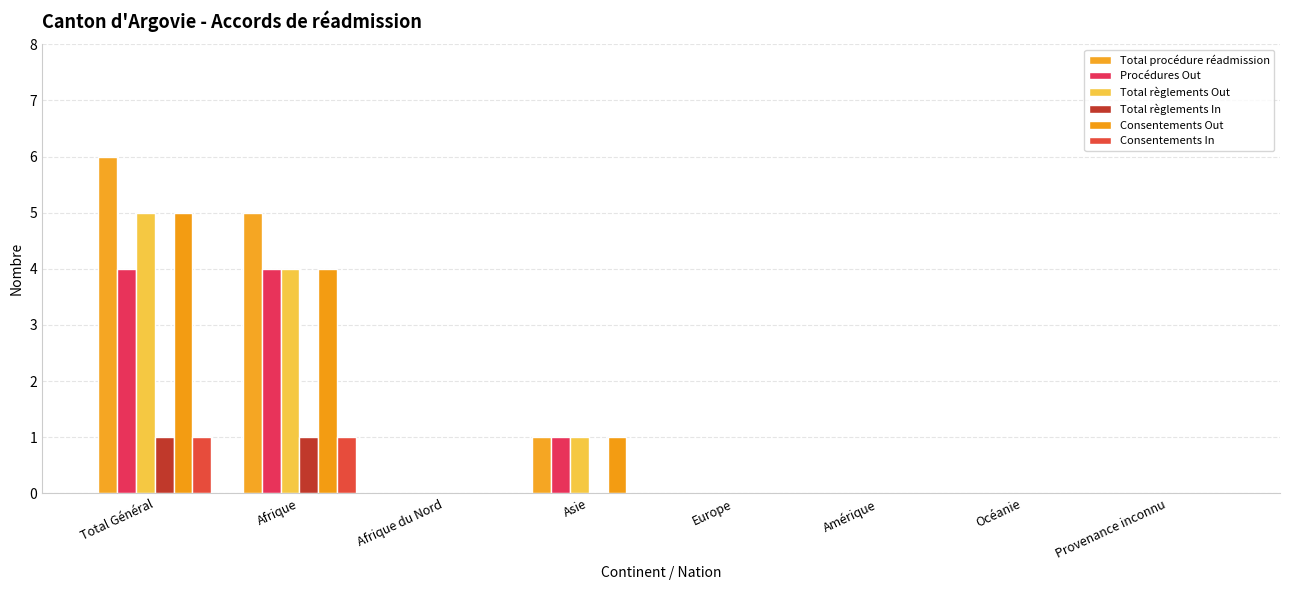

Where is Consentements Out nearest to the value 2?

Asie